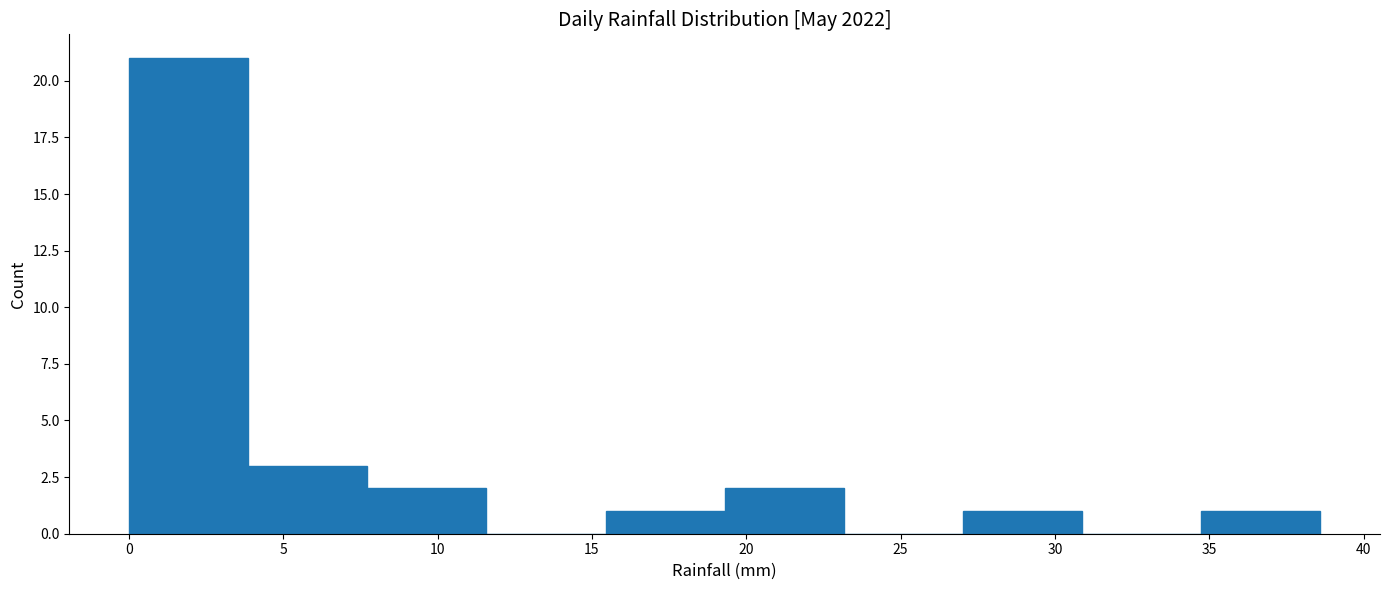

Reading left to right, transcribe this chart: for each bar, give the range it covers on the x-axis and its height. Neither the bar edges nor the heights are printed on the chart, so give them approximately, as read against the axes.

0.0 to 4.0: 21
4.0 to 7.5: 3
7.5 to 11.5: 2
11.5 to 15.5: 0
15.5 to 19.5: 1
19.5 to 23.0: 2
23.0 to 27.0: 0
27.0 to 31.0: 1
31.0 to 34.5: 0
34.5 to 38.5: 1